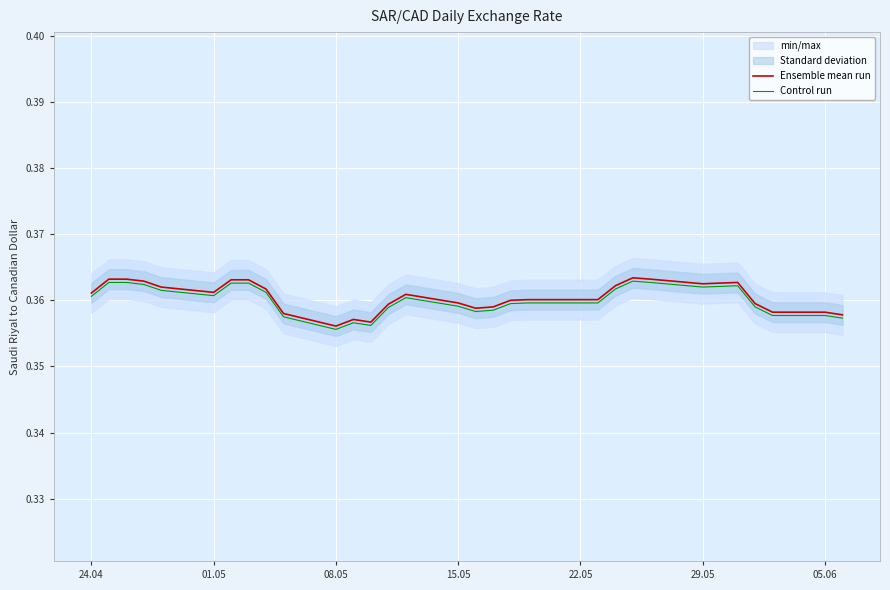

What is the total value across all series at 08.05?

0.7